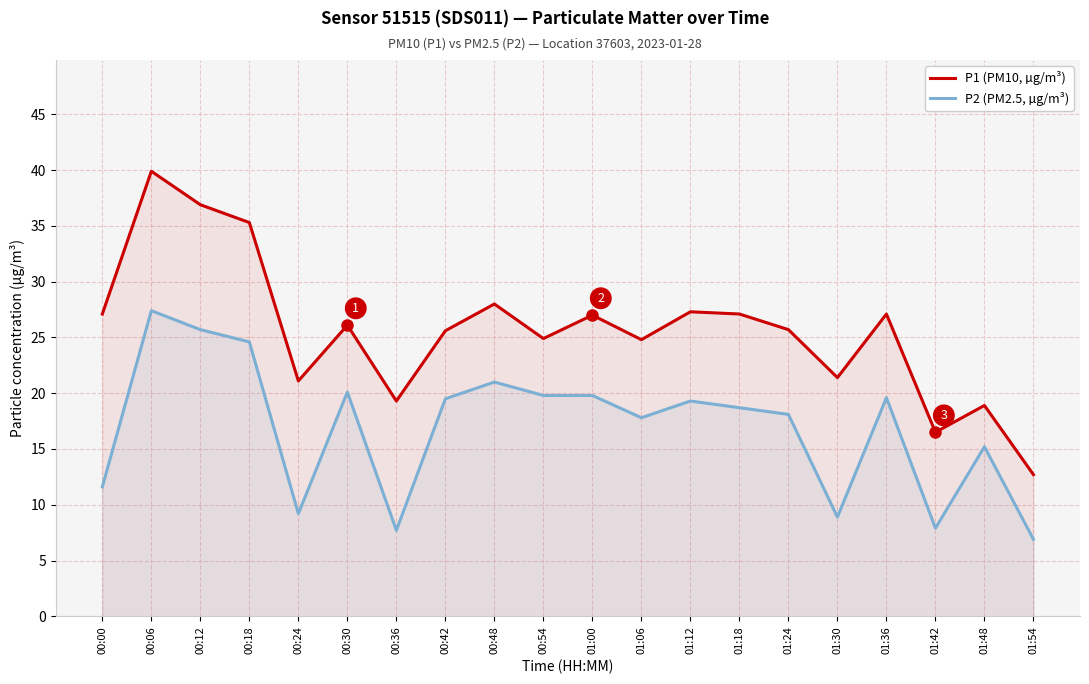

What is the difference between the P1 (PM10, µg/m³) values at 00:18 and 00:54?

10.4